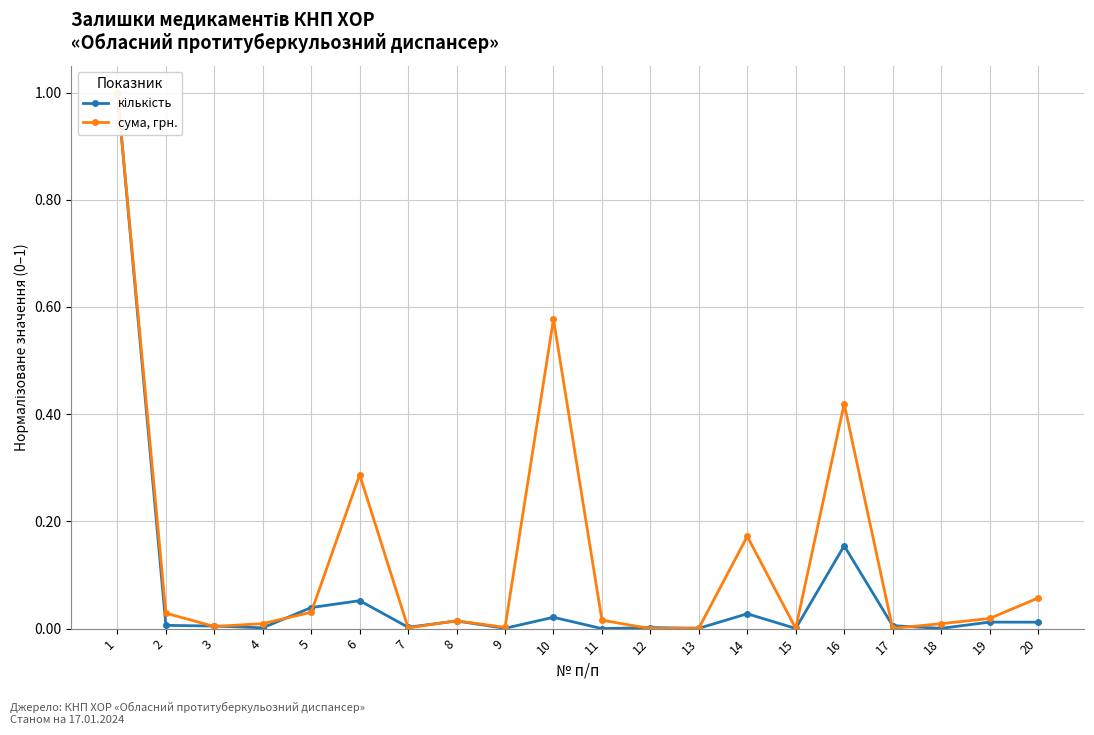

Does the chart have visible grid lines?

Yes